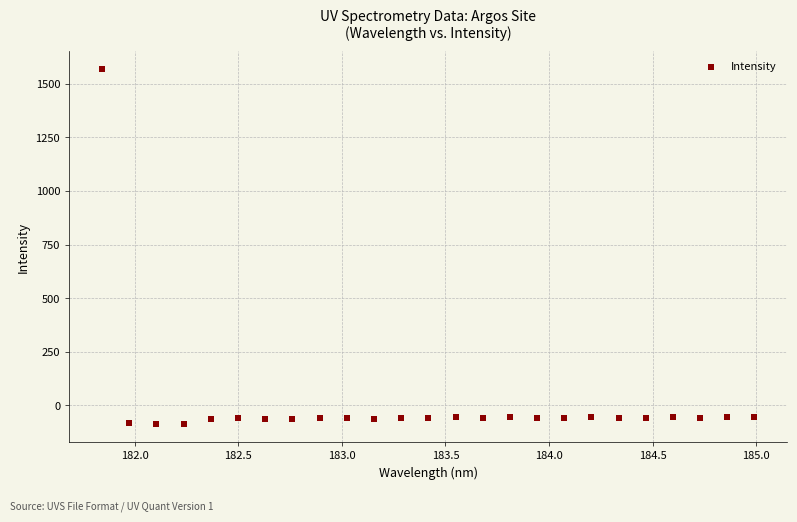

What is the range of X values (max minus min)?

3.1